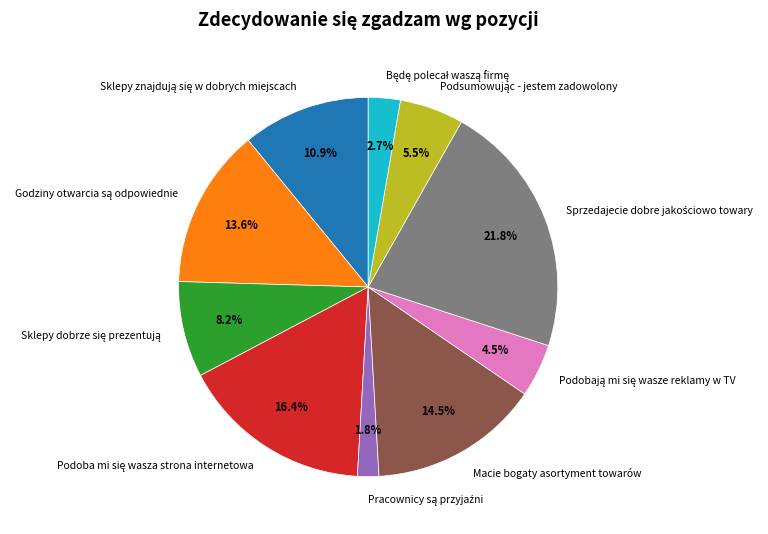

Does Macie bogaty asortyment towarów account for over 50% of the chart?

No